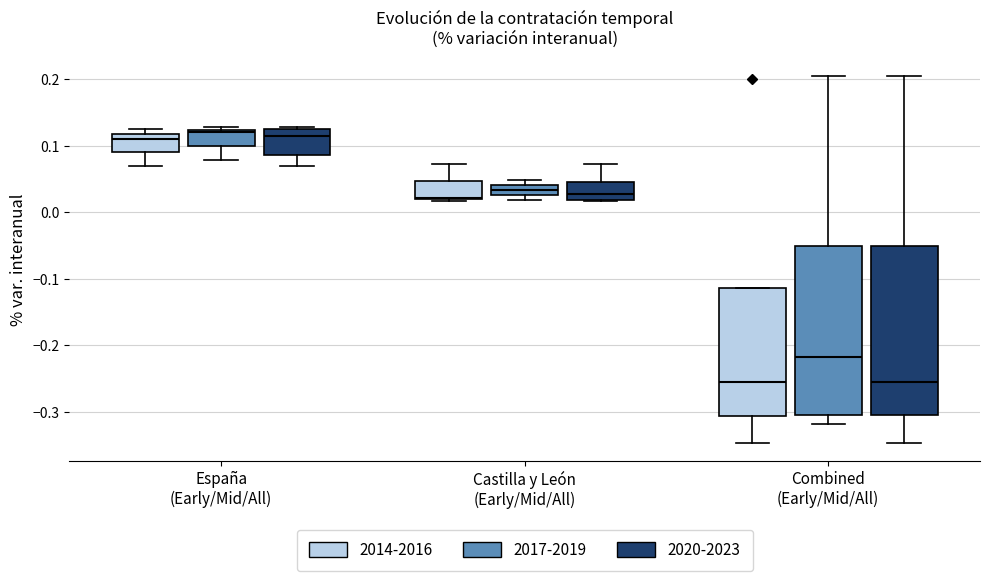

Reading left to right, transcribe this box plot: for each box, give where its median line is, the range the box spans, and where its two whiskers end, as read against the y-axis. The values are not printed on the chart, so give them approximately, as read against the axis.

España (Early/Mid/All) (2014-2016): median 0.11, box 0.09 to 0.12, whiskers 0.07 to 0.13
España (Early/Mid/All) (2017-2019): median 0.12 (just below the box's upper edge), box 0.10 to 0.12, whiskers 0.08 to 0.13
España (Early/Mid/All) (2020-2023): median 0.12 (just below the box's upper edge), box 0.09 to 0.12, whiskers 0.07 to 0.13
Castilla y León (Early/Mid/All) (2014-2016): median 0.02, box 0.02 to 0.05, whiskers 0.02 to 0.07
Castilla y León (Early/Mid/All) (2017-2019): median 0.03 (inside the box), box 0.03 to 0.04, whiskers 0.02 to 0.05
Castilla y León (Early/Mid/All) (2020-2023): median 0.03, box 0.02 to 0.05, whiskers 0.02 to 0.07
Combined (Early/Mid/All) (2014-2016): median -0.26, box -0.31 to -0.11, whiskers -0.35 to -0.11
Combined (Early/Mid/All) (2017-2019): median -0.22, box -0.30 to -0.05, whiskers -0.32 to 0.21
Combined (Early/Mid/All) (2020-2023): median -0.26, box -0.30 to -0.05, whiskers -0.35 to 0.21